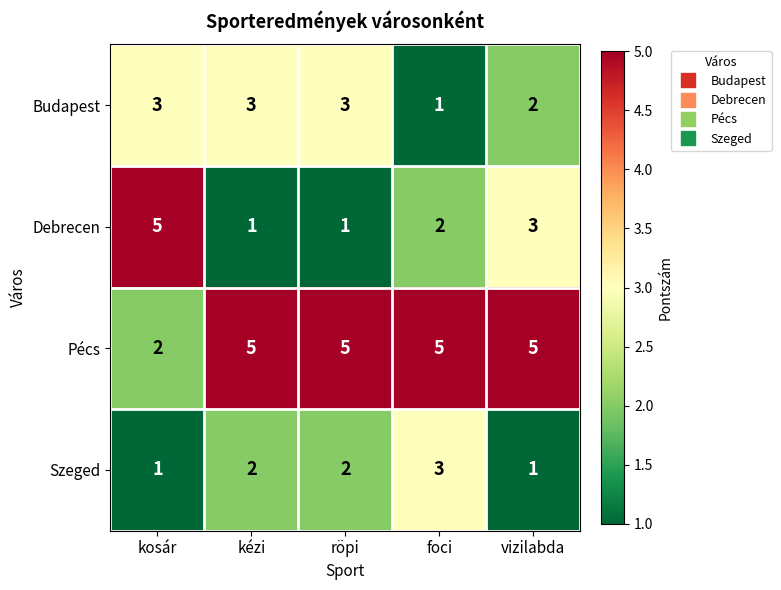

Which series has the largest total across all categories?

Pécs